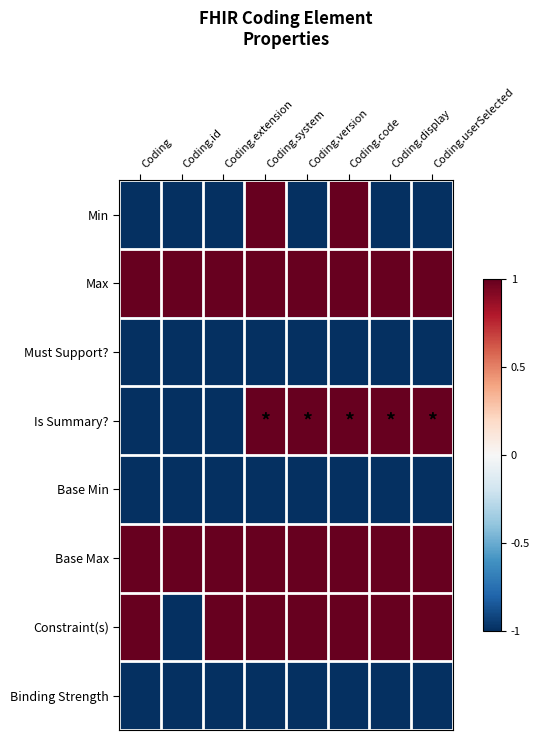

Which series has the largest range (max minus min)?

Min